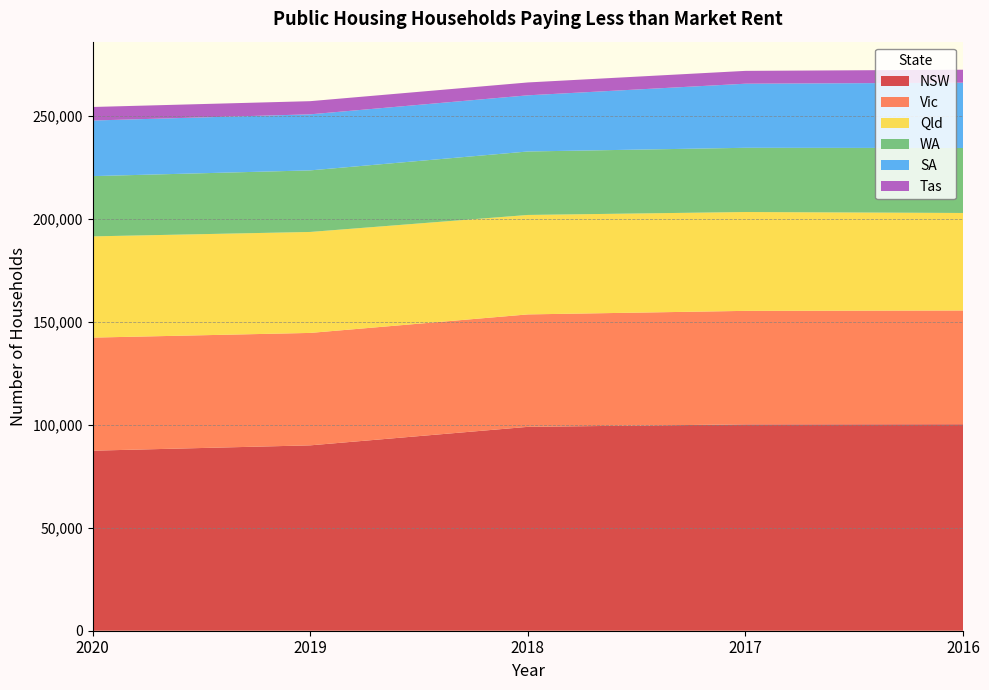

Reading left to right, extract all data points from this chart.

NSW: 2020=87386	2019=89974	2018=98956	2017=100160	2016=100230
Vic: 2020=54884	2019=54569	2018=54572	2017=55085	2016=55208
Qld: 2020=49128	2019=49006	2018=48270	2017=47977	2016=47317
WA: 2020=29244	2019=29881	2018=30802	2017=31172	2016=31532
SA: 2020=26986	2019=27208	2018=27264	2017=31104	2016=31696
Tas: 2020=6575	2019=6386	2018=6244	2017=6231	2016=6305